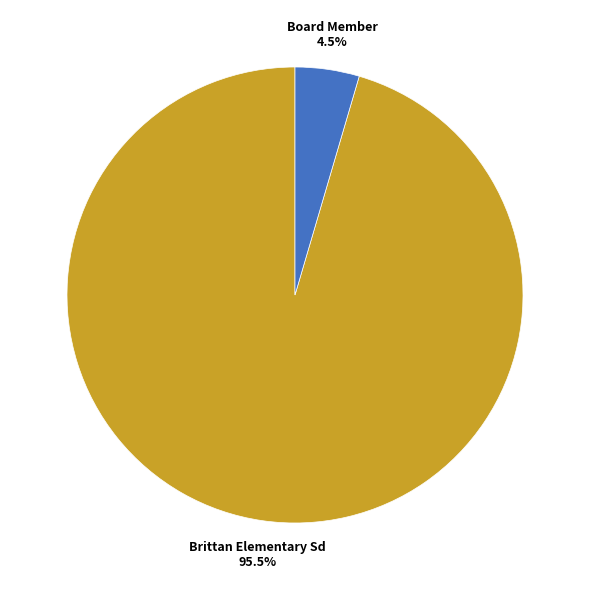

Between Brittan Elementary Sd and Board Member, which is larger?

Brittan Elementary Sd